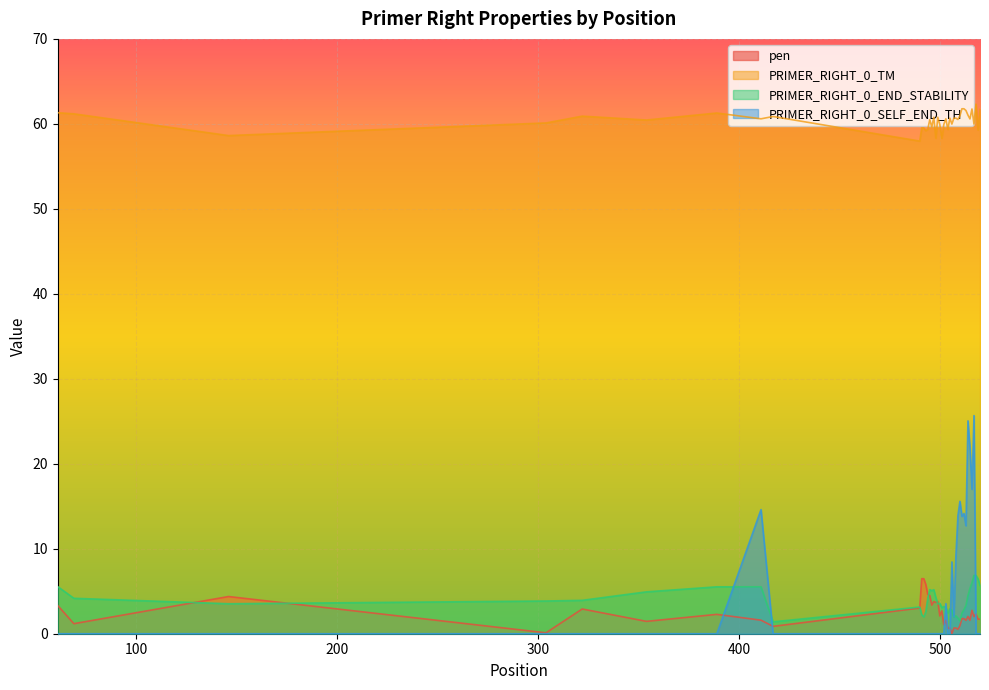

True or false: PRIMER_RIGHT_0_SELF_END_TH has more than 2 interior local peaks.

True